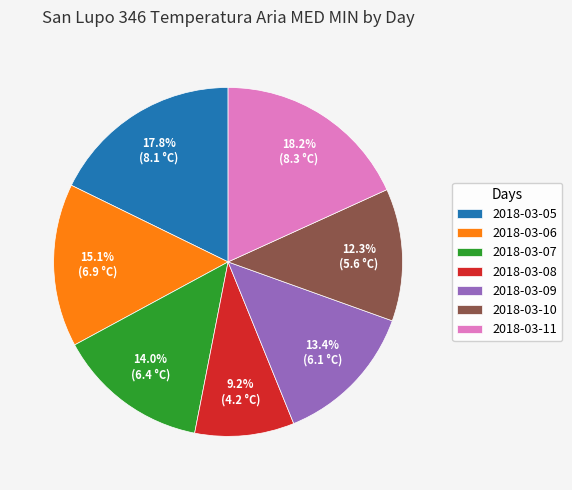

Does 2018-03-05 represent more than half of the total?

No